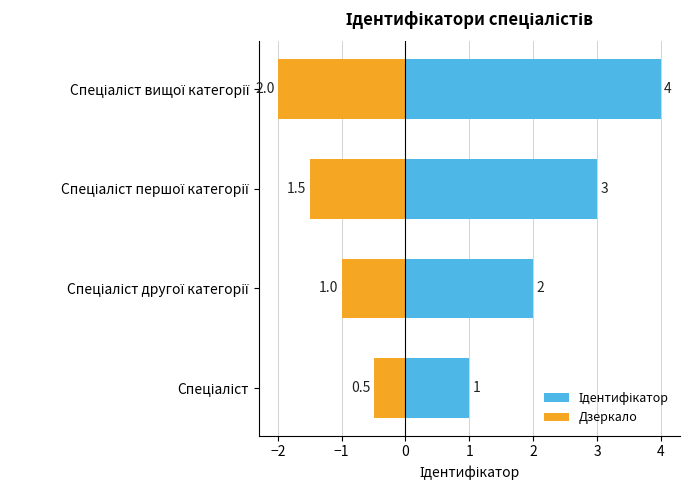

The value of Дзеркало at Спеціаліст другої категорії is -0.5. True or false?

False